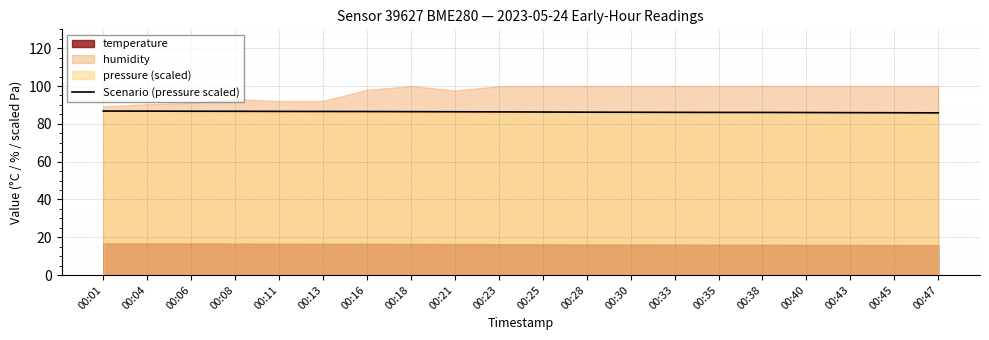

Which label corresponds to the largest value in the chart?

00:01